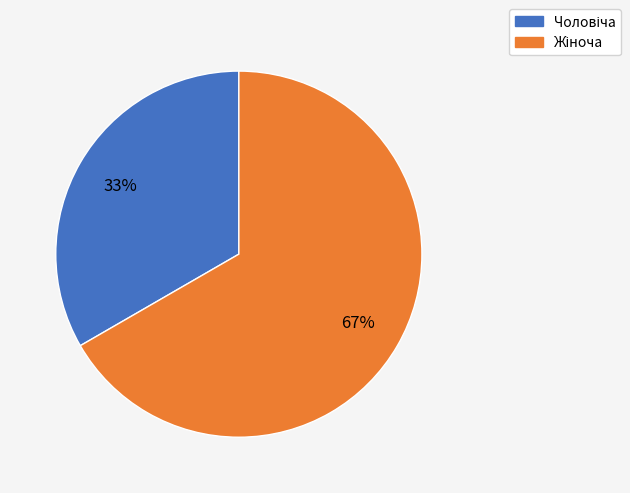

Is there any slice that represents more than half of the pie?

Yes